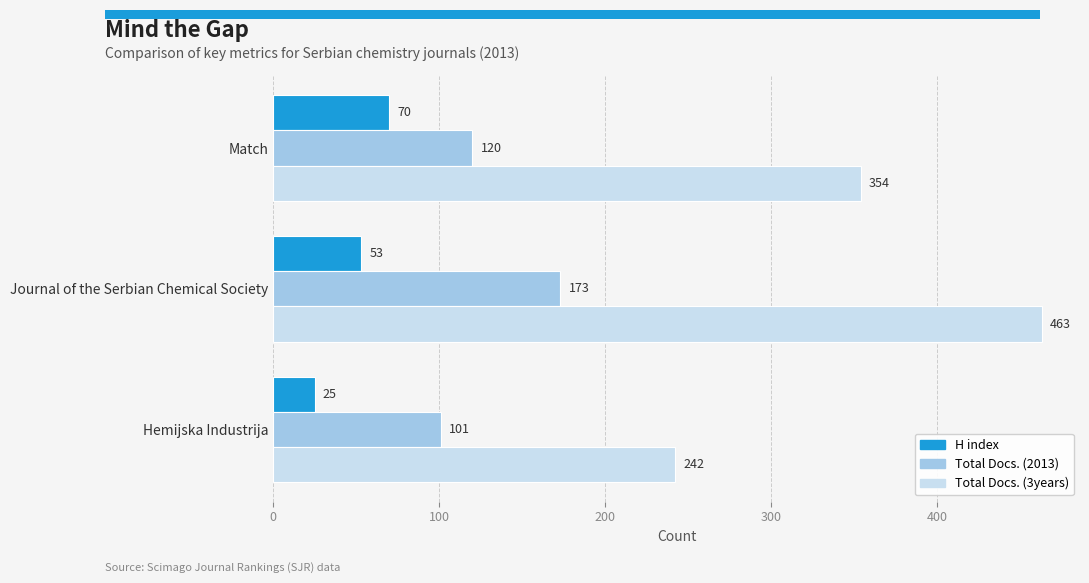

What is the difference between the maximum and second lowest values in the Total Docs. (3years) series?

109